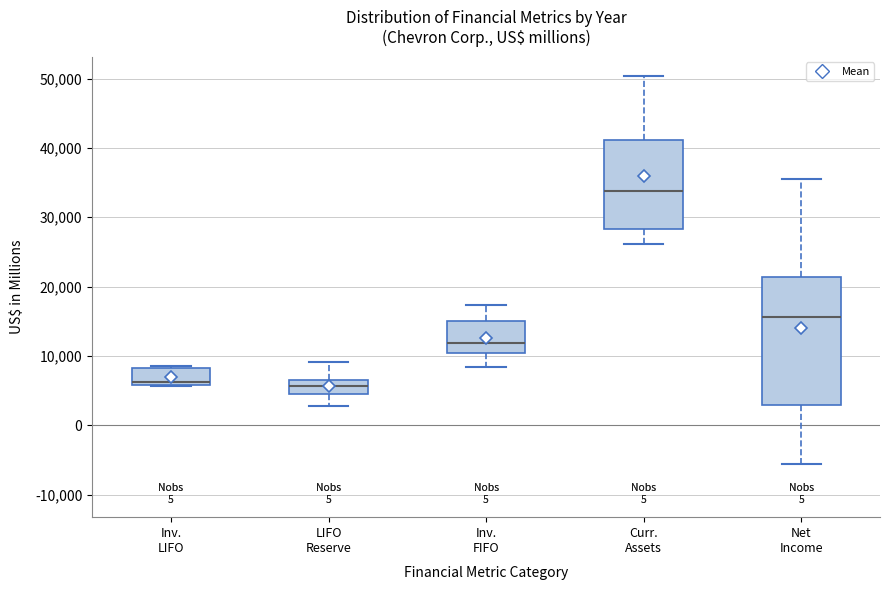

Comparing the boxes themselves (not the whiskers), which one is the tallest?

Net Income